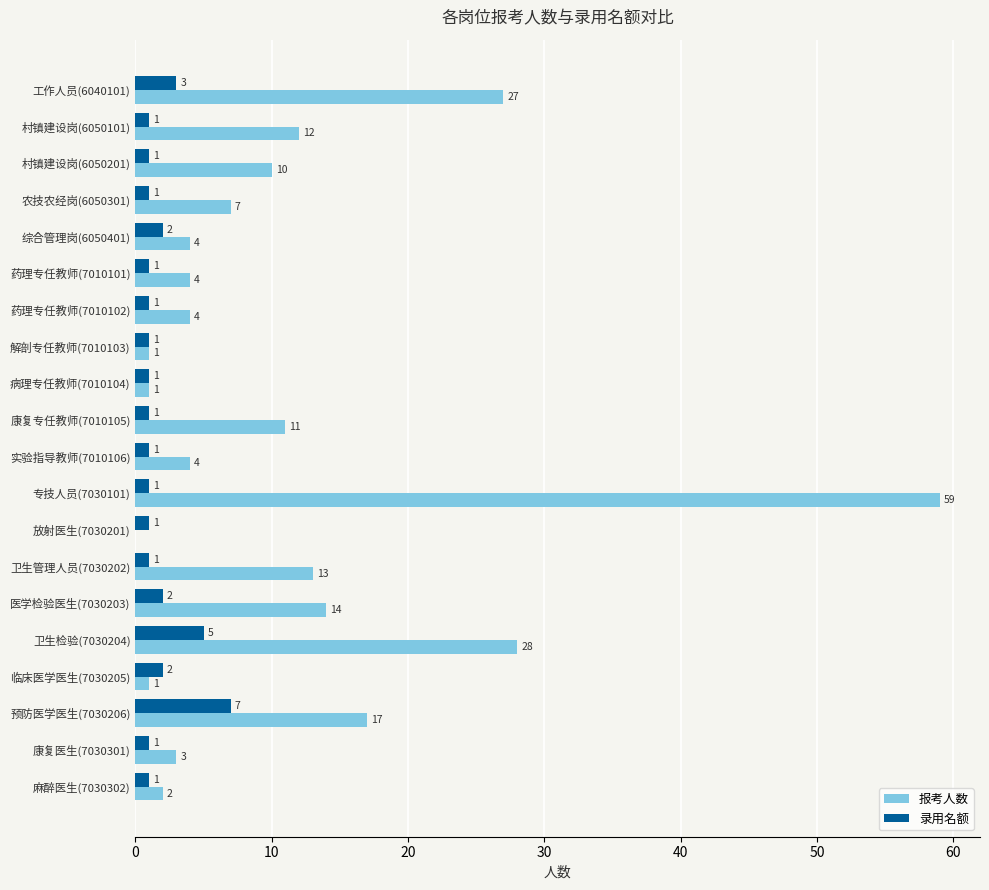

Which series changed the most between 工作人员(6040101) and 农技农经岗(6050301)?

报考人数